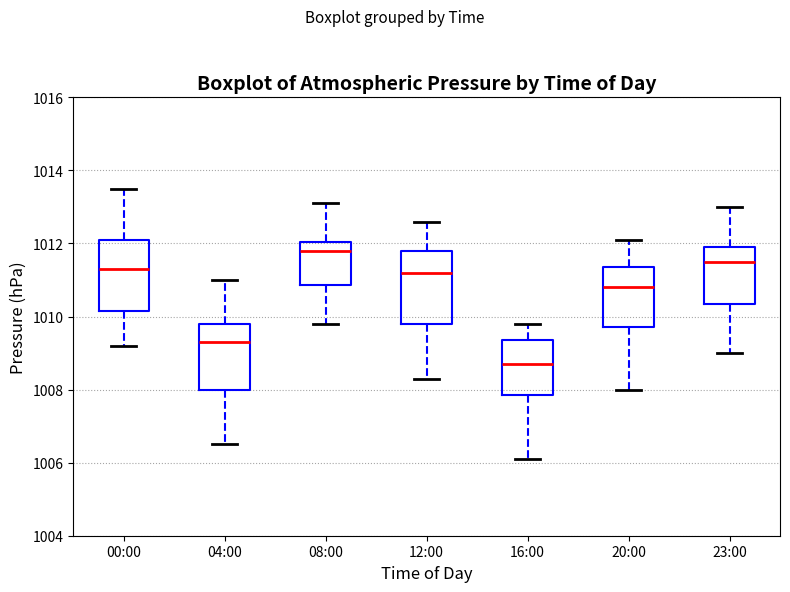

Reading left to right, read every box against the y-axis: the position of its median line, the range the box covers, and the ends of its whiskers. The values are not printed on the chart, so give them approximately, as read against the axis.

00:00: median 1011.4, box 1010.2 to 1012.2, whiskers 1009.2 to 1013.6
04:00: median 1009.4, box 1008.0 to 1009.8, whiskers 1006.6 to 1011.0
08:00: median 1011.8, box 1010.8 to 1012.0, whiskers 1009.8 to 1013.2
12:00: median 1011.2, box 1009.8 to 1011.8, whiskers 1008.4 to 1012.6
16:00: median 1008.8, box 1007.8 to 1009.4, whiskers 1006.2 to 1009.8
20:00: median 1010.8, box 1009.8 to 1011.4, whiskers 1008.0 to 1012.2
23:00: median 1011.6, box 1010.4 to 1012.0, whiskers 1009.0 to 1013.0